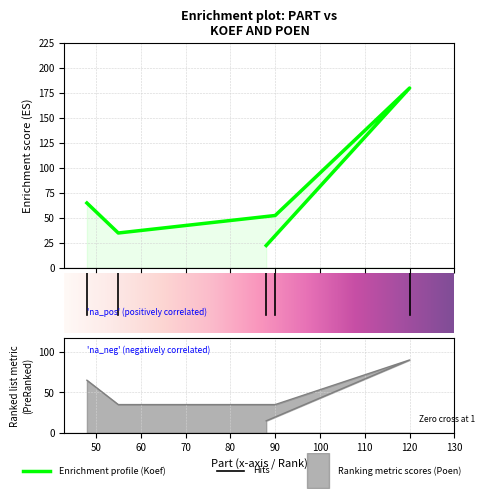

Reading right to left, what are all the values shown in this chart?

Koef: 22.5	180.0	52.5	35.0	65.0
Poen: 15.0	90.0	35.0	35.0	65.0